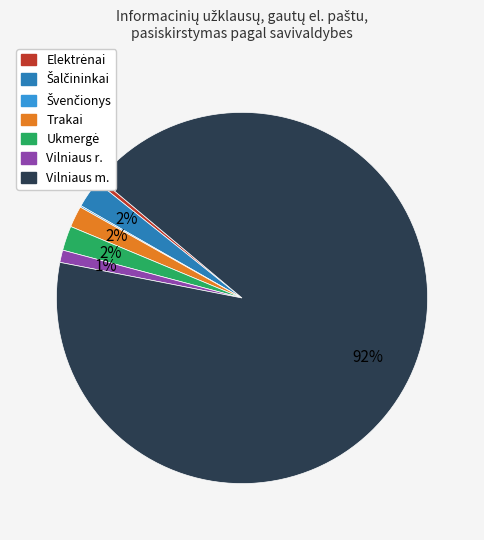

Is there a majority slice in this chart?

Yes